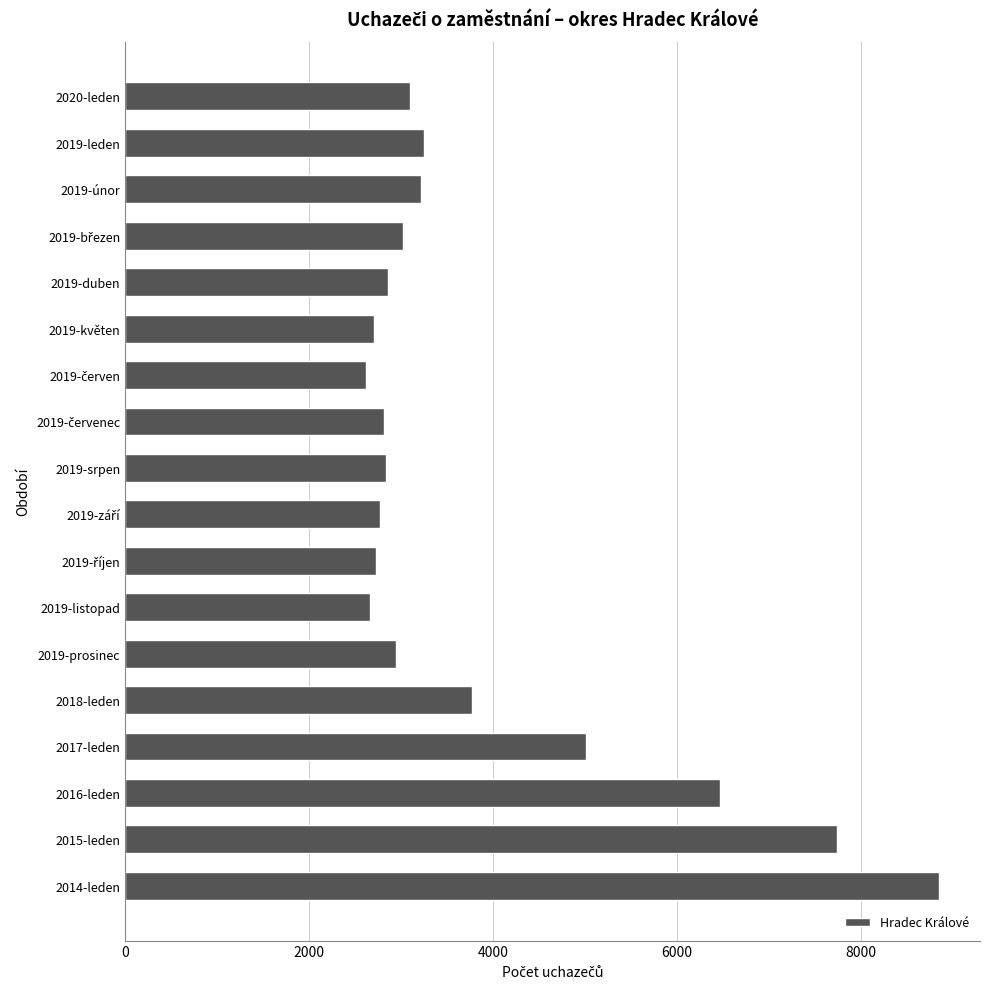

At which category does the chart reach its peak across all series?

2014-leden